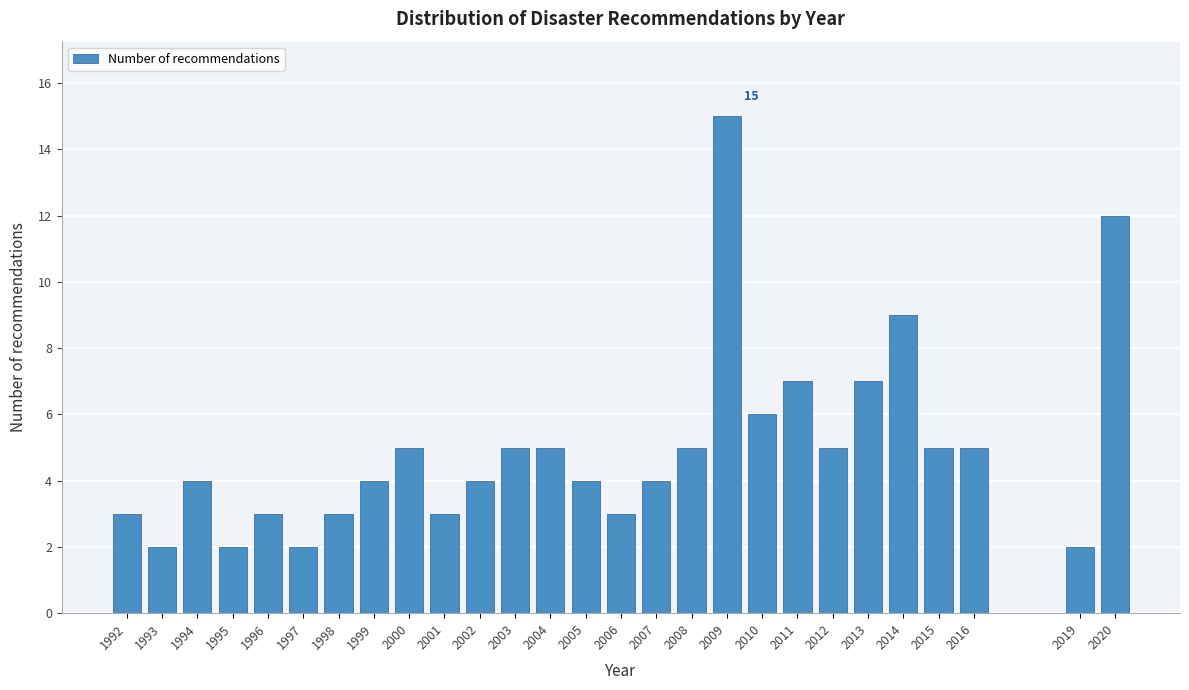

Reading left to right, list all the values displayed in this chart.

1992=3	1993=2	1994=4	1995=2	1996=3	1997=2	1998=3	1999=4	2000=5	2001=3	2002=4	2003=5	2004=5	2005=4	2006=3	2007=4	2008=5	2009=15	2010=6	2011=7	2012=5	2013=7	2014=9	2015=5	2016=5	2019=2	2020=12